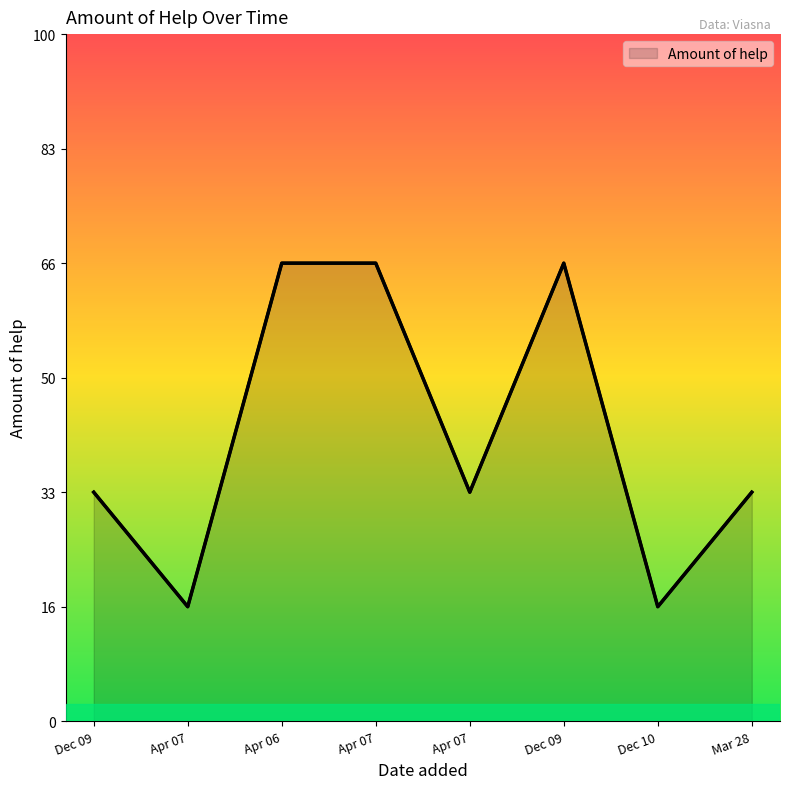

True or false: the data has more than 0 interior local peaks.

True